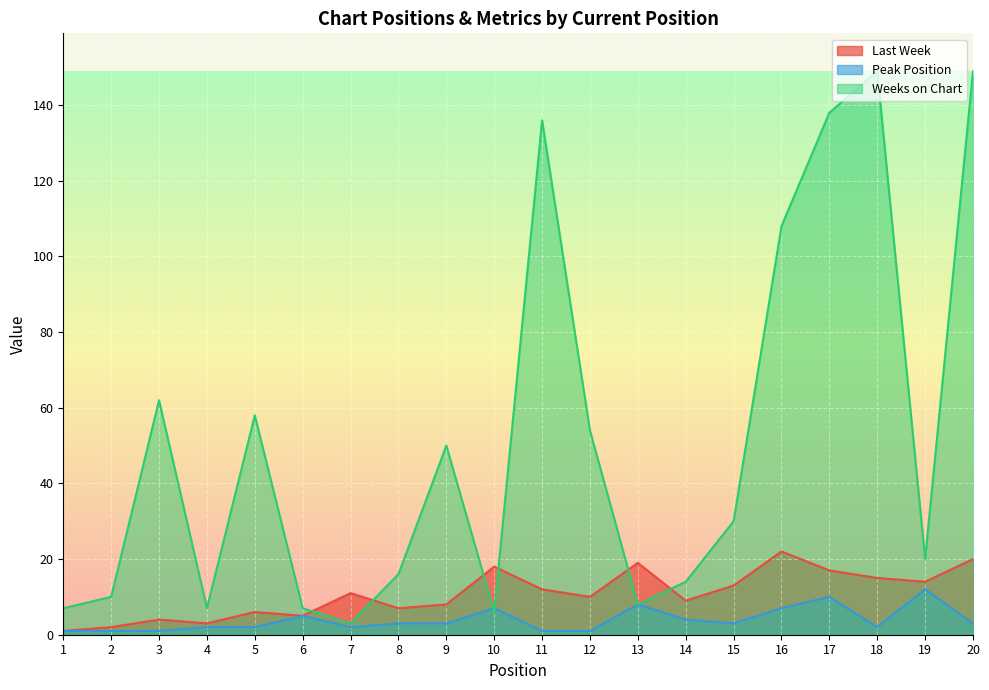

What is the highest value of the Last Week series?

22